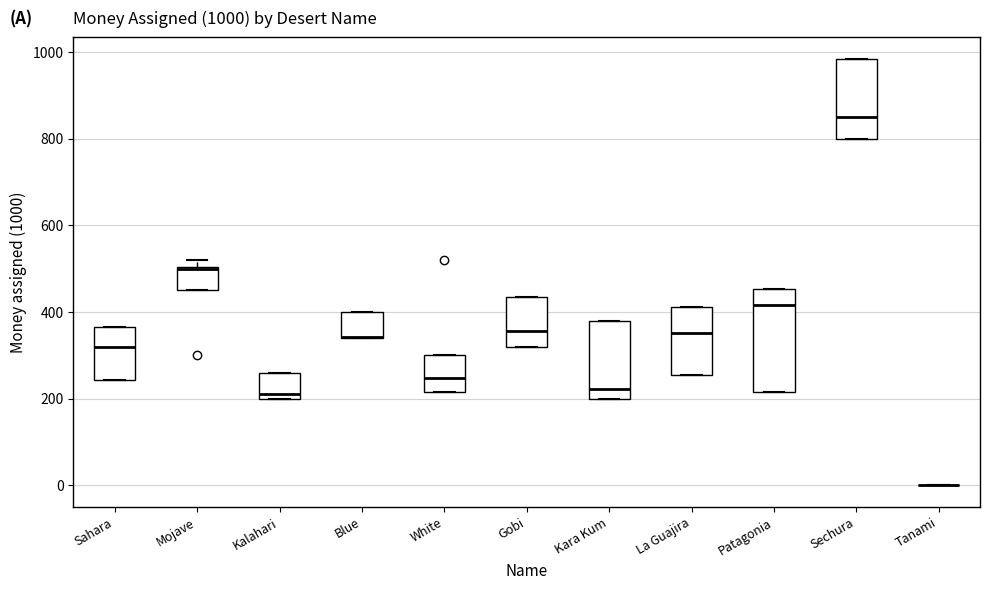

Which box is the tallest, from its lower edge to its upper edge?

Patagonia